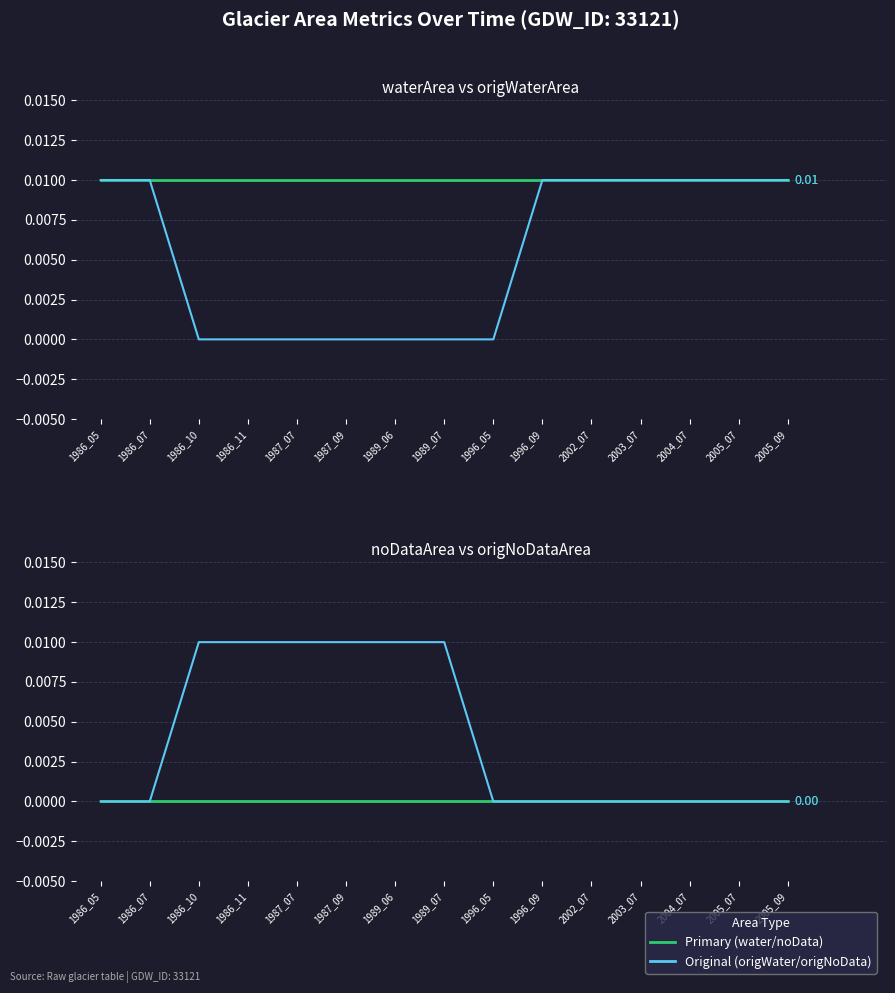

How many positive values does the origWaterArea series have?

8